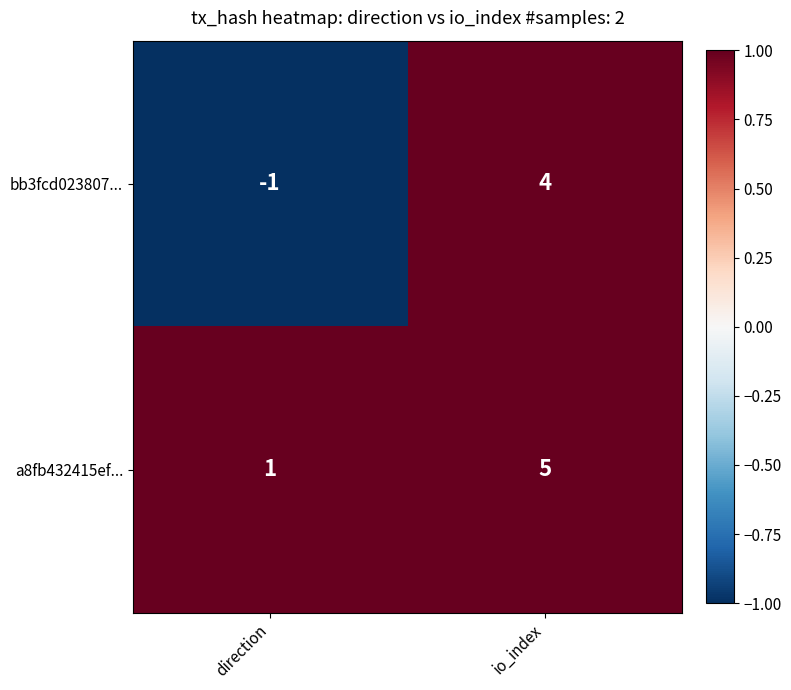

At io_index, list the series in order from largest to smallest.

a8fb432415ef..., bb3fcd023807...